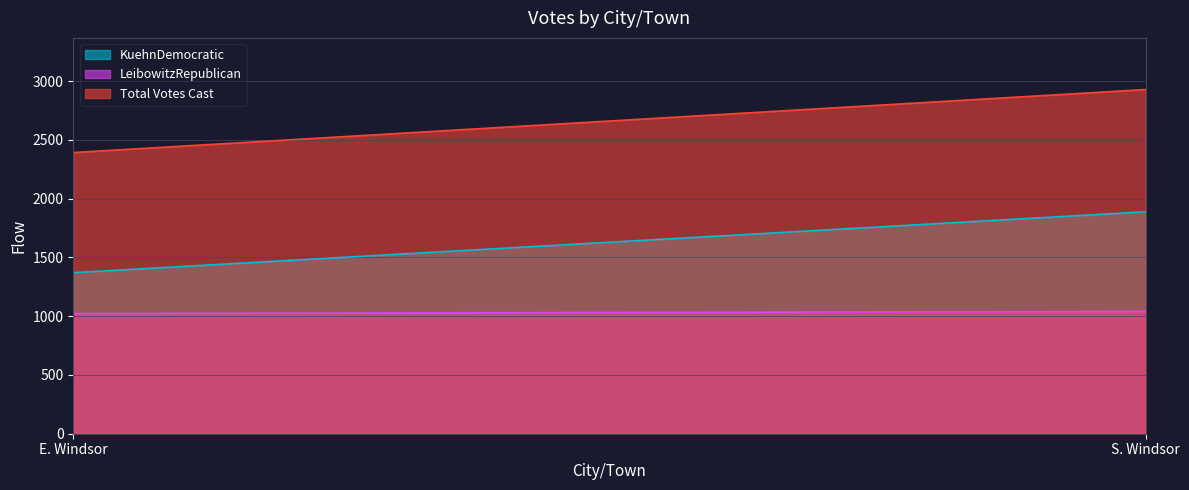

What is the value of the LeibowitzRepublican point at the 1st from the left?

1022